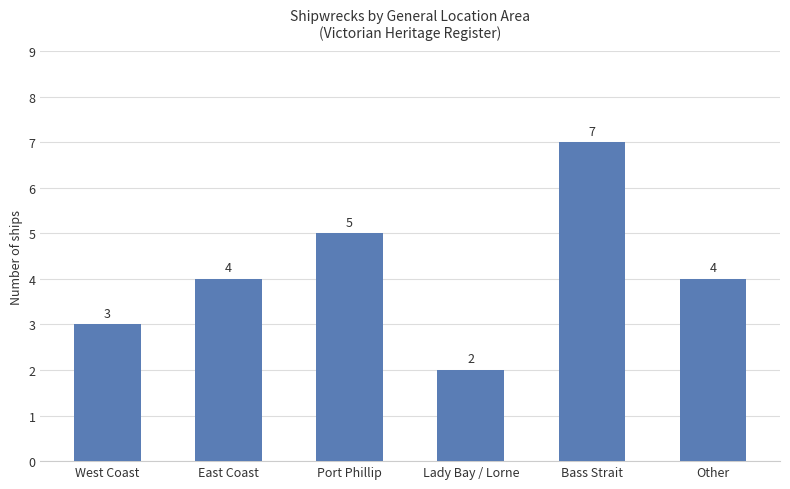

How many data points are less than 4?

2